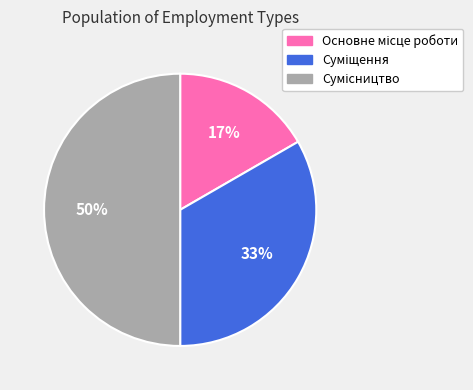

To the nearest percent, what is the average slice percentage?

33%